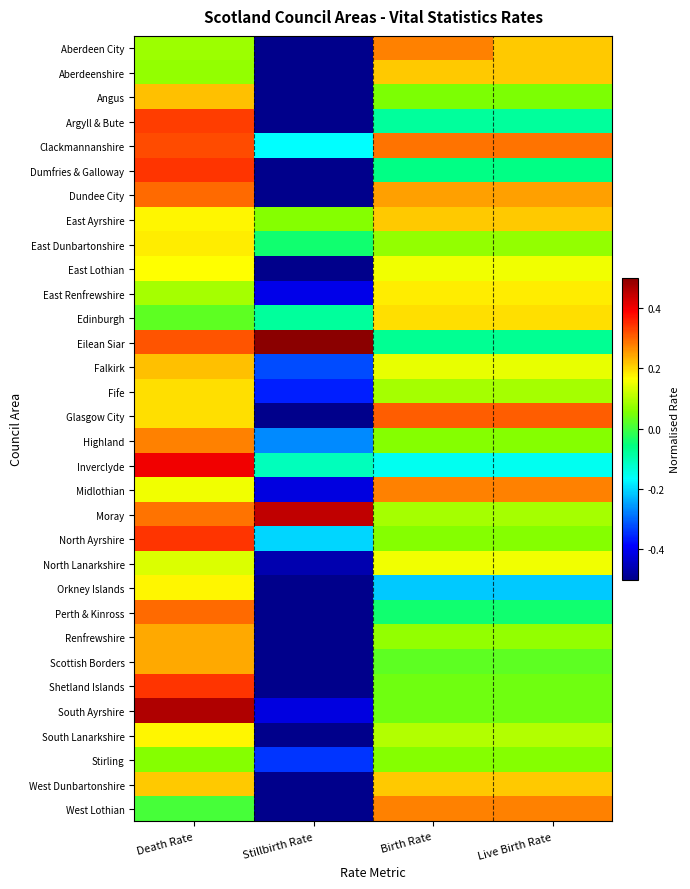

What is the smallest value displayed?

-0.8